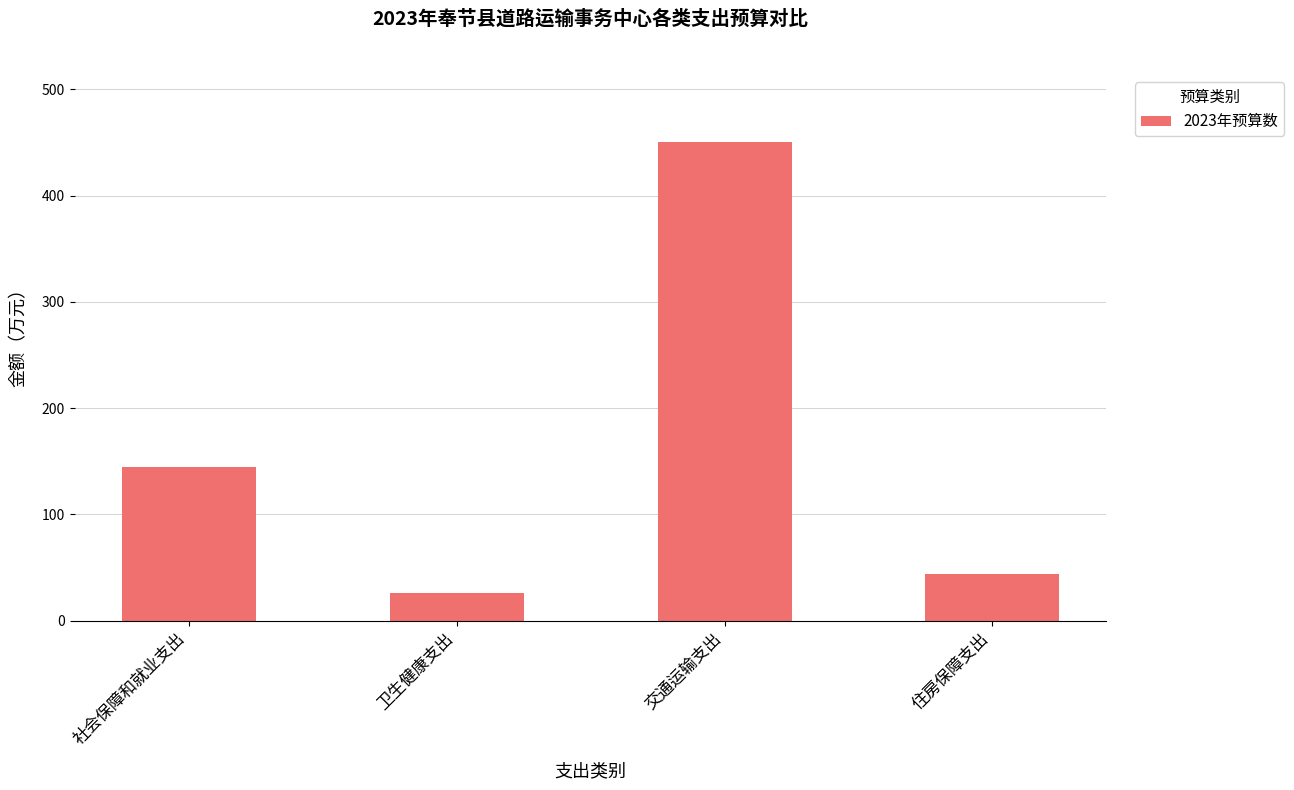

List the labels in order of value, largest first.

交通运输支出, 社会保障和就业支出, 住房保障支出, 卫生健康支出